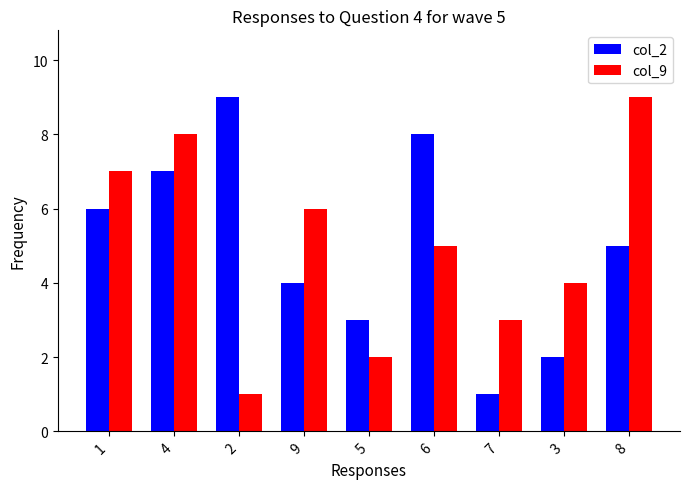

Where does the col_2 series first go above 5?

1